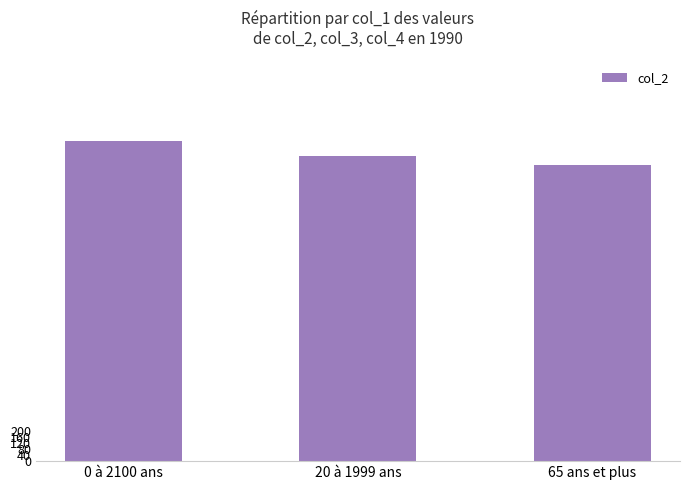

What is the difference between the maximum and minimum values?

160